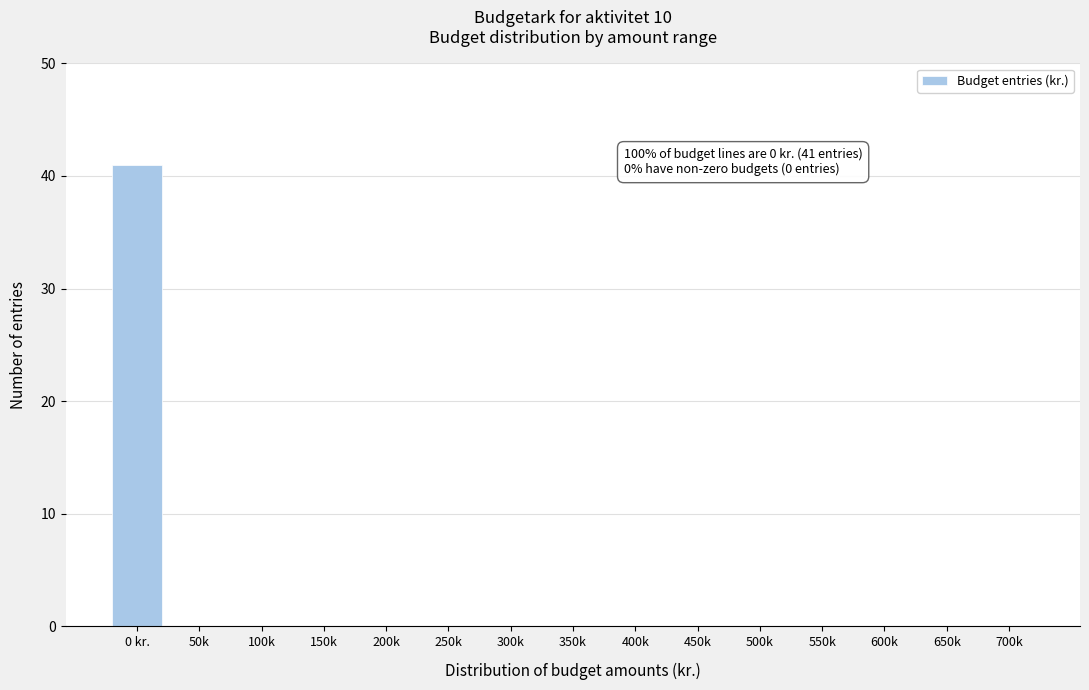

Reading right to left, list all the values displayed in this chart.

700k=0	650k=0	600k=0	550k=0	500k=0	450k=0	400k=0	350k=0	300k=0	250k=0	200k=0	150k=0	100k=0	50k=0	0 kr.=41